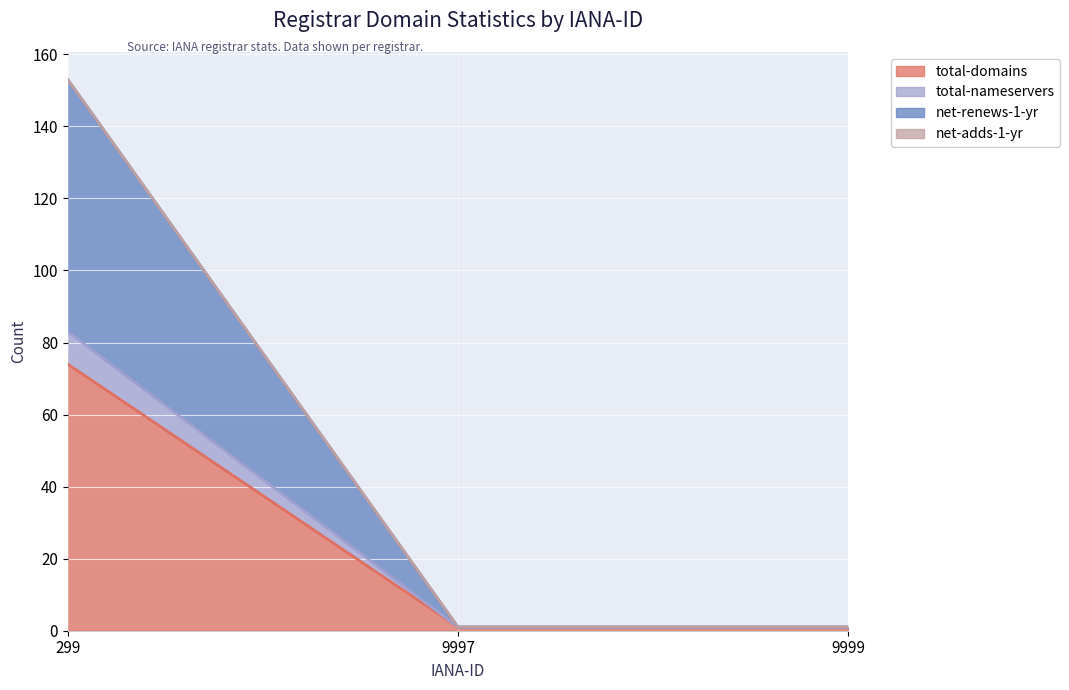

The value of total-nameservers at 9999 is 1. True or false?

True